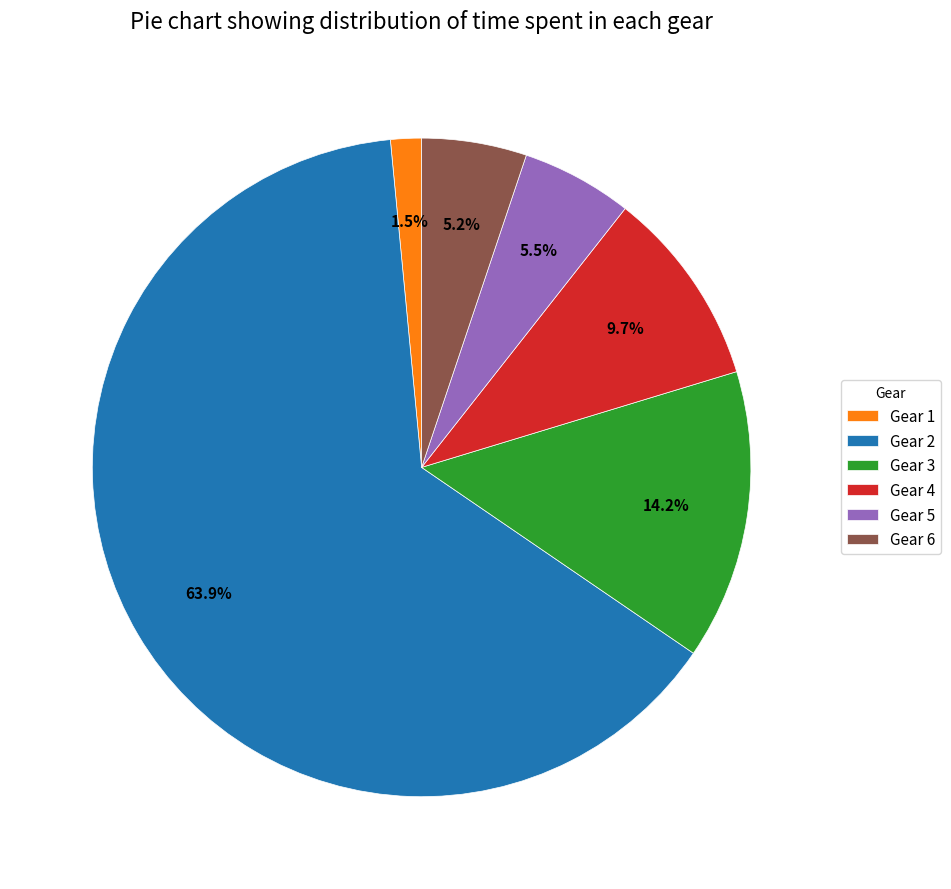

Between Gear 6 and Gear 3, which is larger?

Gear 3